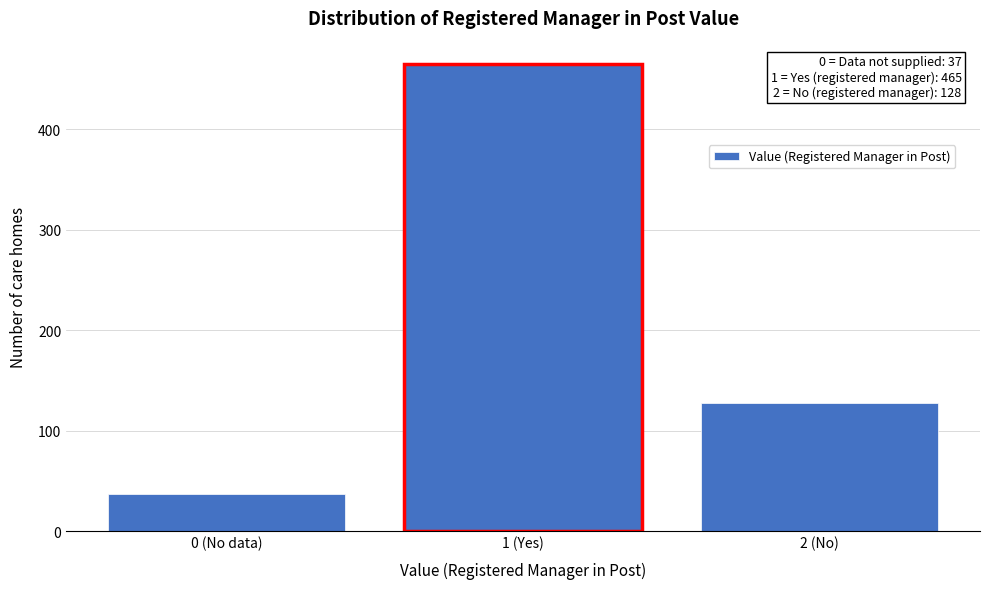

Reading left to right, what are all the values shown in this chart?

37	465	128